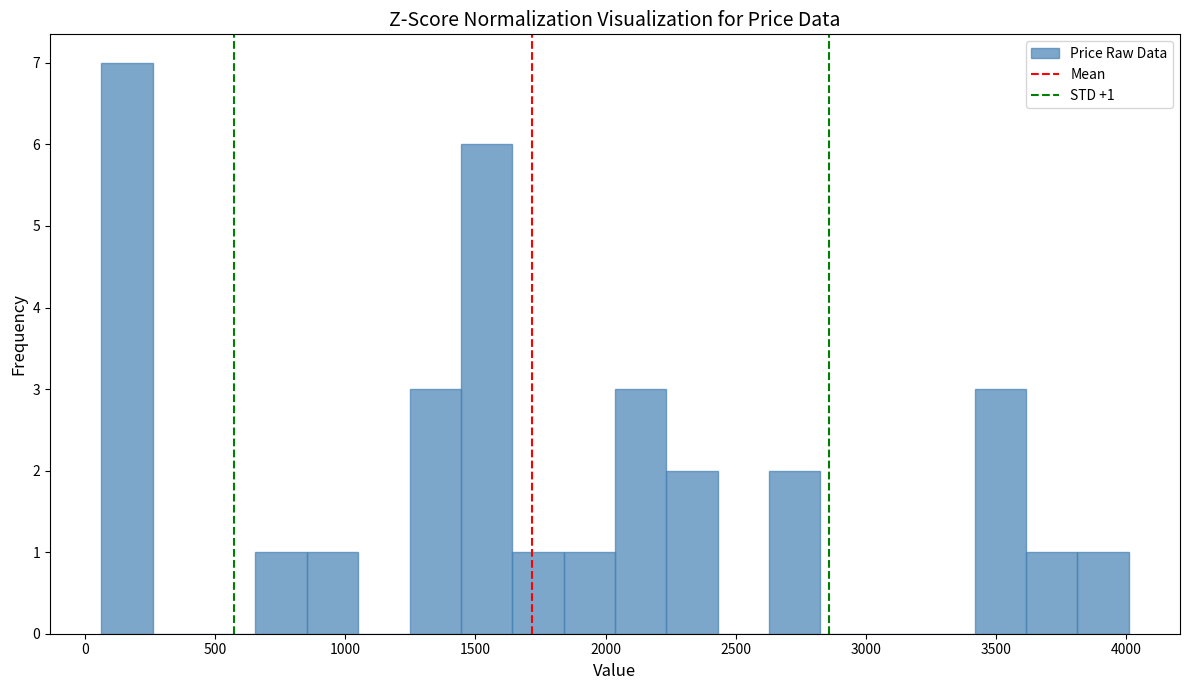

Around what value on the x-axis is the tallest bar? Give the approximate position of its centre, as read against the axis.

150